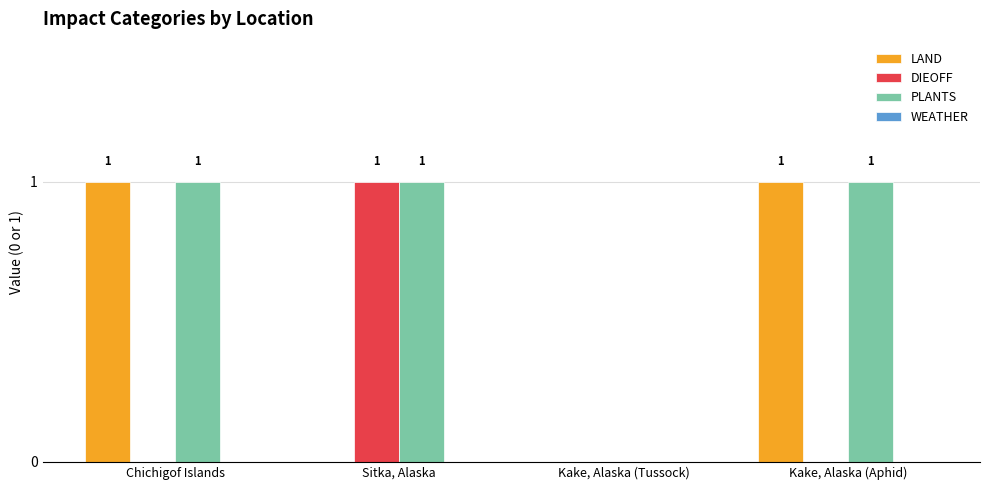

How many values in PLANTS are above zero?

3